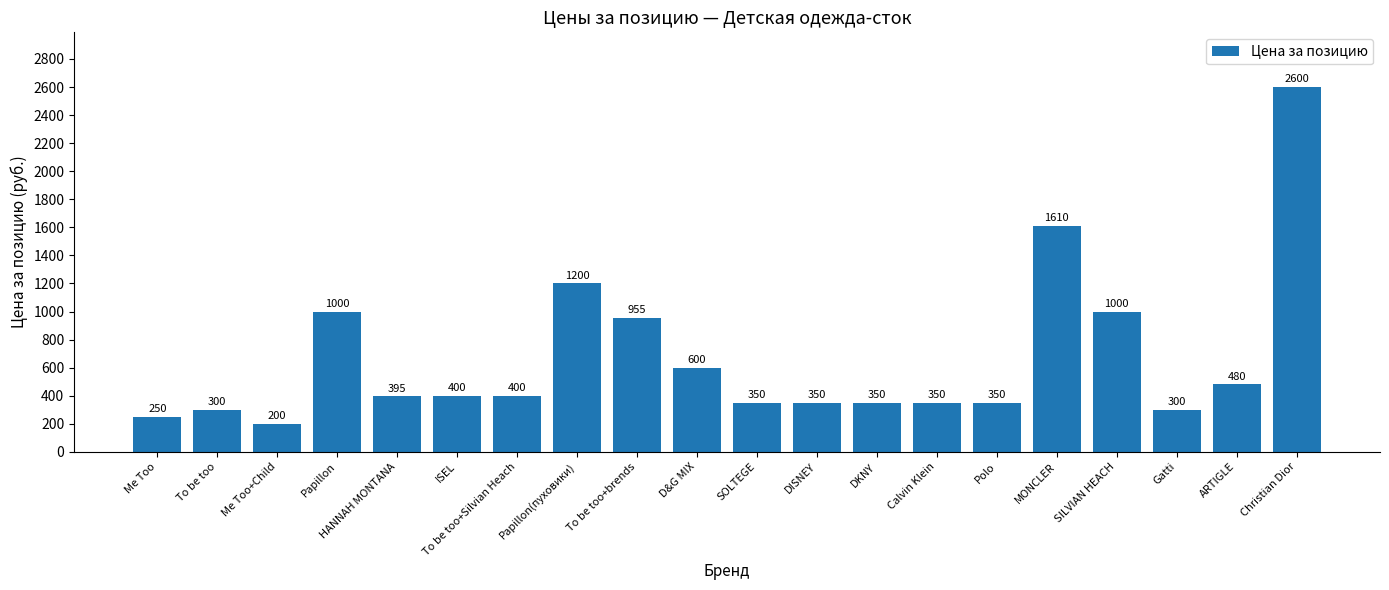

What is the label of the 13th bar from the right?

Papillon(пуховики)